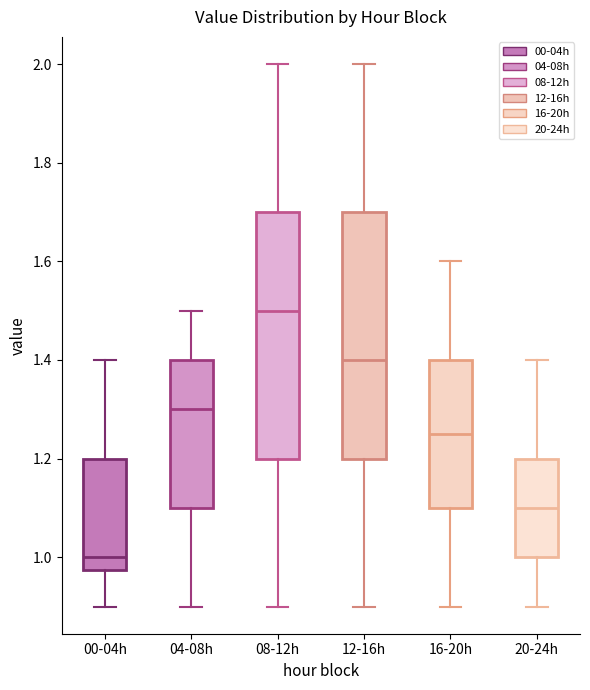

Which box's median line is the highest?

08-12h